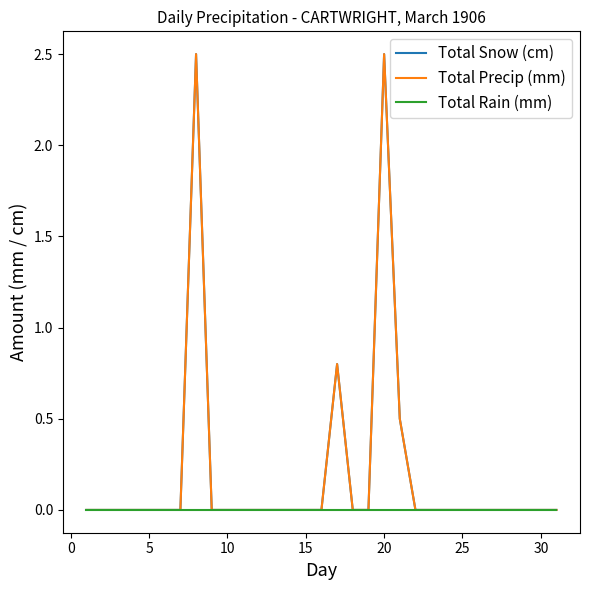

Reading right to left, transcribe all the data shown in this chart.

Total Snow (cm): 0.0	0.0	0.0	0.0	0.0	0.0	0.0	0.0	0.0	0.0	0.5	2.5	0.0	0.0	0.8	0.0	0.0	0.0	0.0	0.0	0.0	0.0	0.0	2.5	0.0	0.0	0.0	0.0	0.0	0.0	0.0
Total Precip (mm): 0.0	0.0	0.0	0.0	0.0	0.0	0.0	0.0	0.0	0.0	0.5	2.5	0.0	0.0	0.8	0.0	0.0	0.0	0.0	0.0	0.0	0.0	0.0	2.5	0.0	0.0	0.0	0.0	0.0	0.0	0.0
Total Rain (mm): 0.0	0.0	0.0	0.0	0.0	0.0	0.0	0.0	0.0	0.0	0.0	0.0	0.0	0.0	0.0	0.0	0.0	0.0	0.0	0.0	0.0	0.0	0.0	0.0	0.0	0.0	0.0	0.0	0.0	0.0	0.0